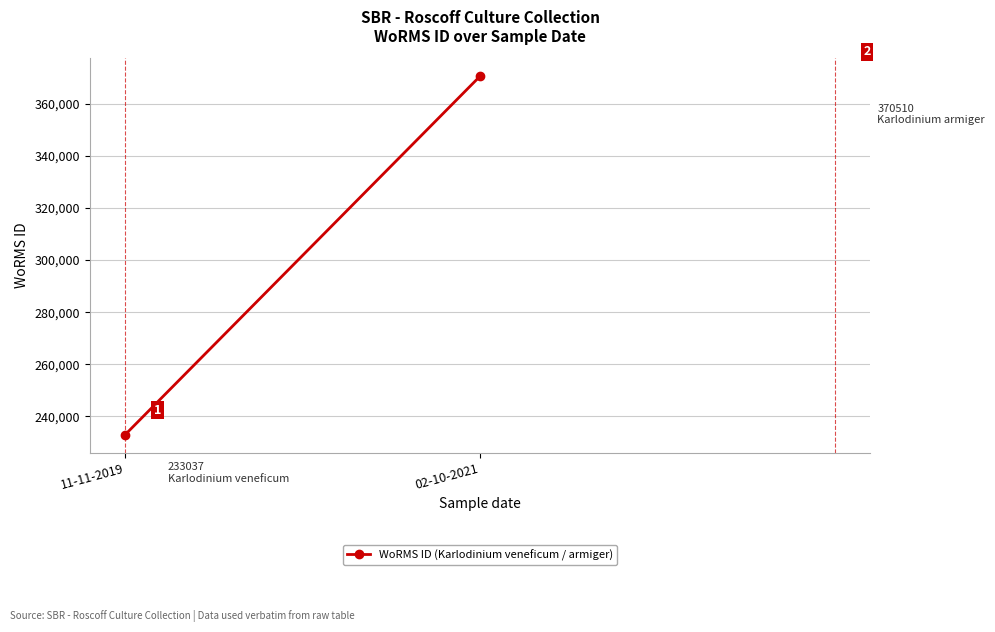

What position from the left is 02-10-2021?

2